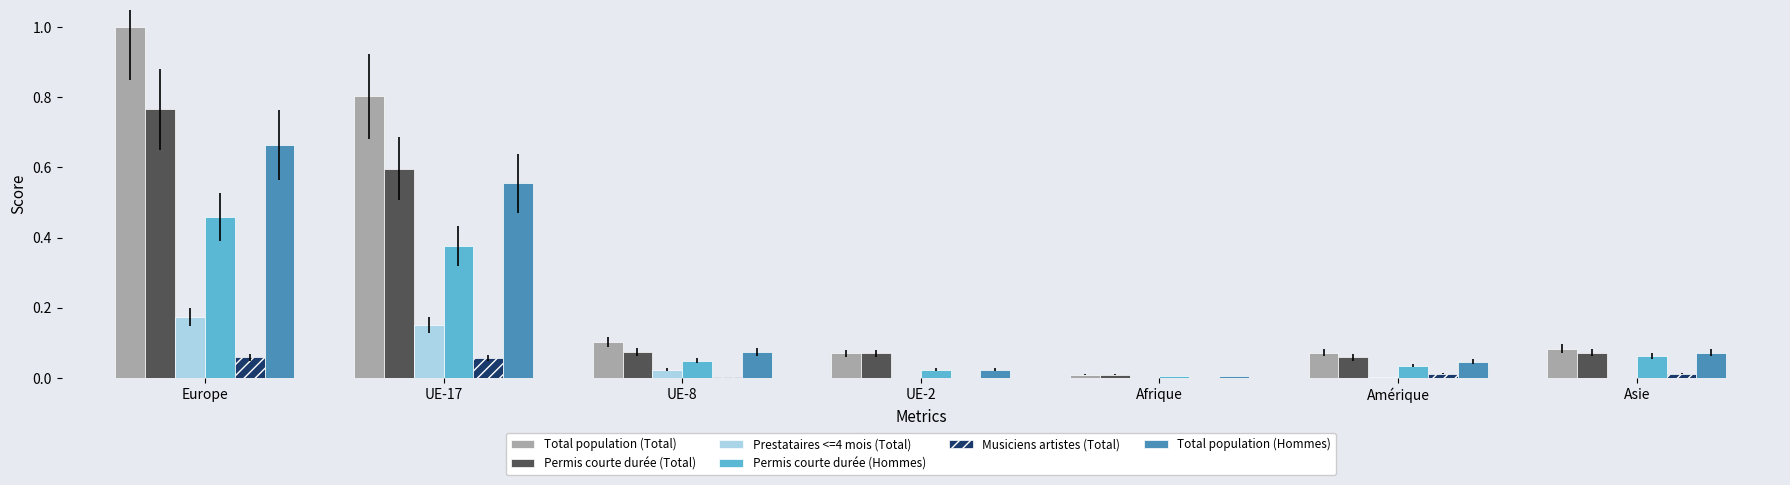

Is the value of Permis courte durée (Total) at Afrique greater than the value of Total population (Hommes) at UE-8?

No